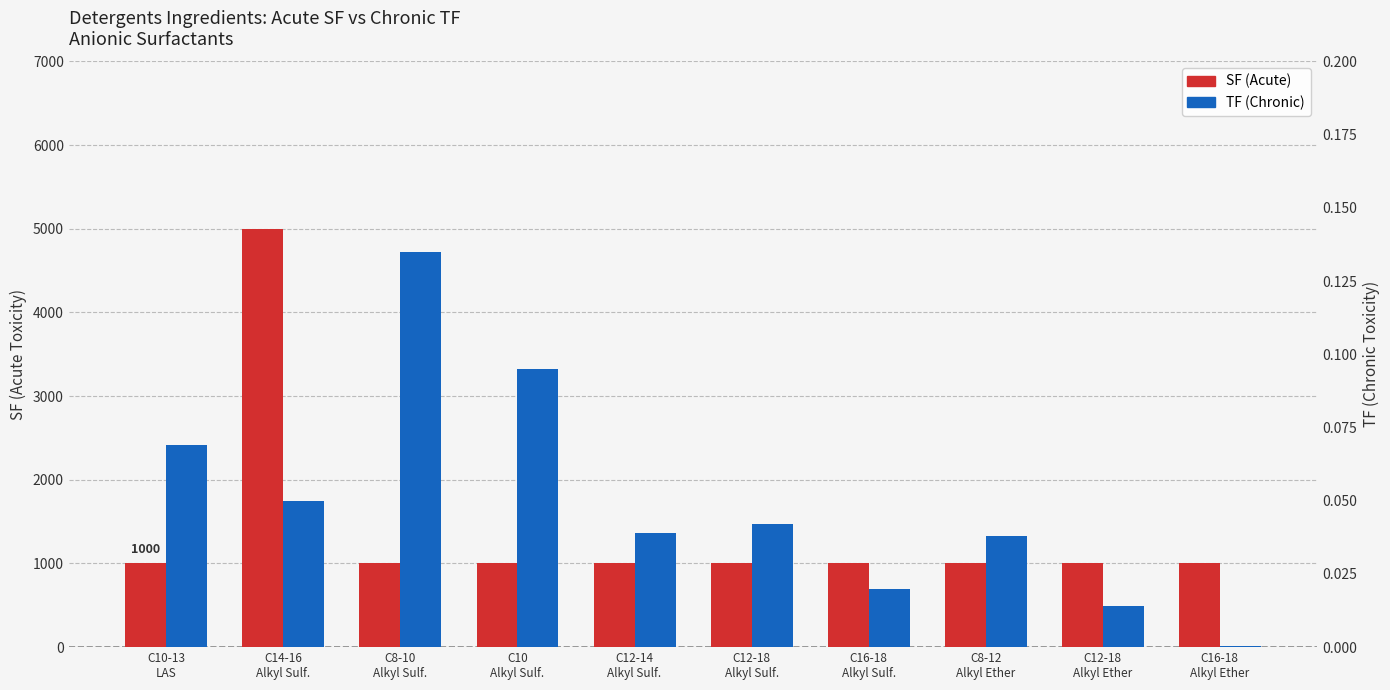

Which has a higher value, C12-14
Alkyl Sulf. or C16-18
Alkyl Ether?

C12-14
Alkyl Sulf.